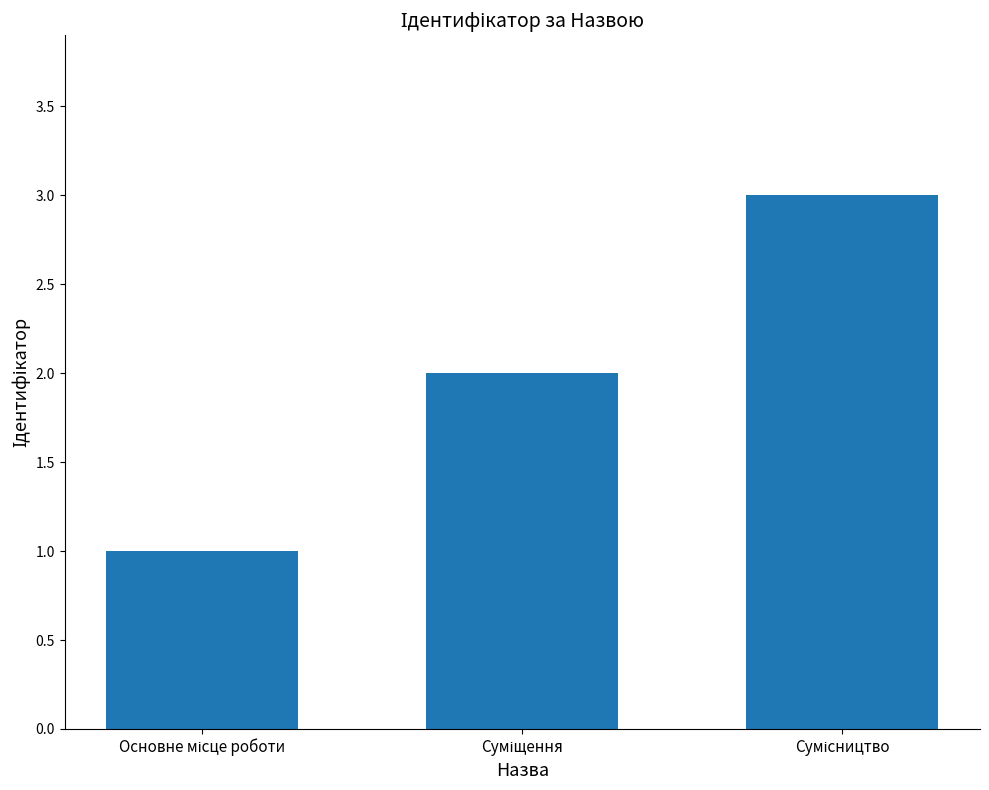

What is the greatest value displayed?

3